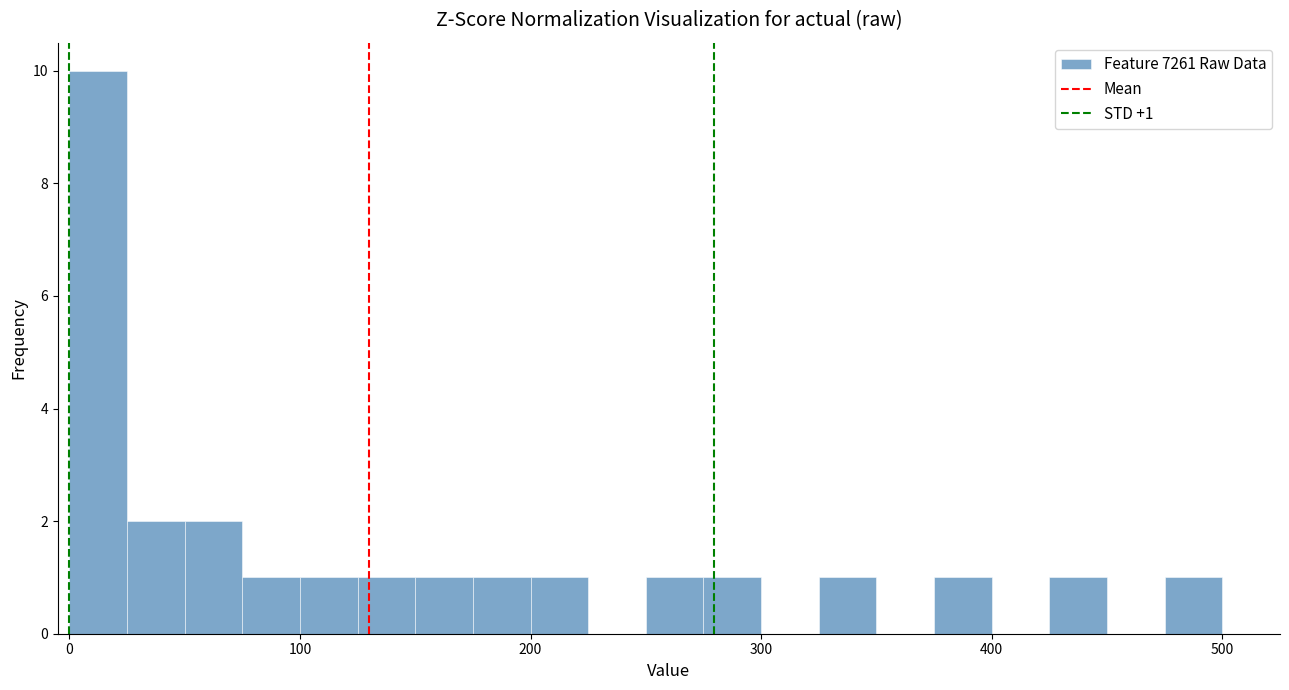

Read against the x-axis, roughly where is the centre of the tallest bar?

10